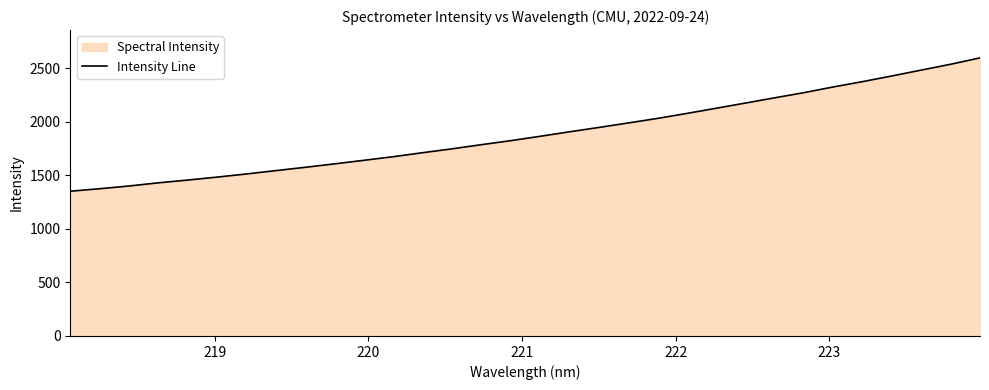

What is the smallest value displayed?

1351.3